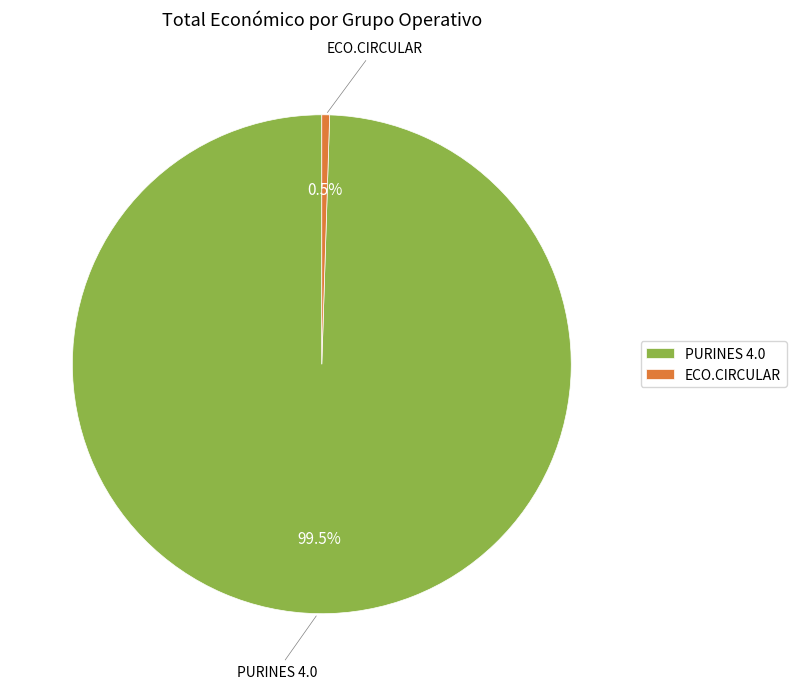

How many segments does this pie chart have?

2